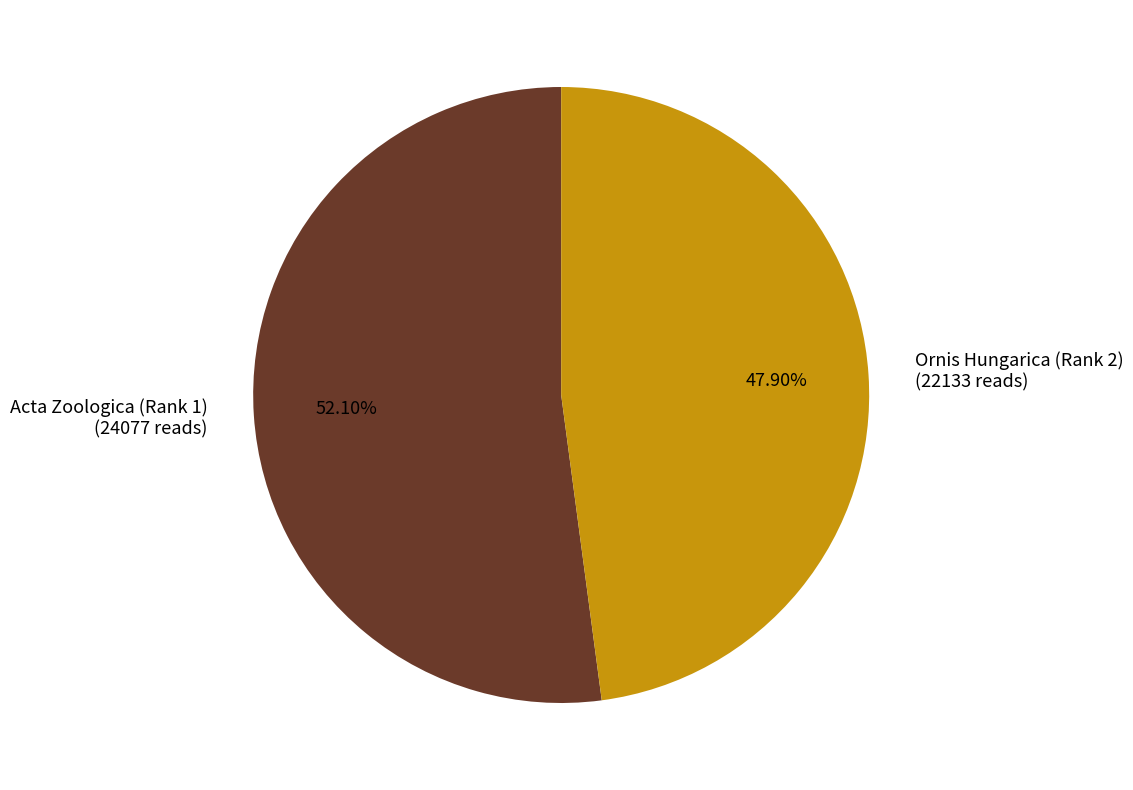

To the nearest percent, what is the average slice percentage?

50%